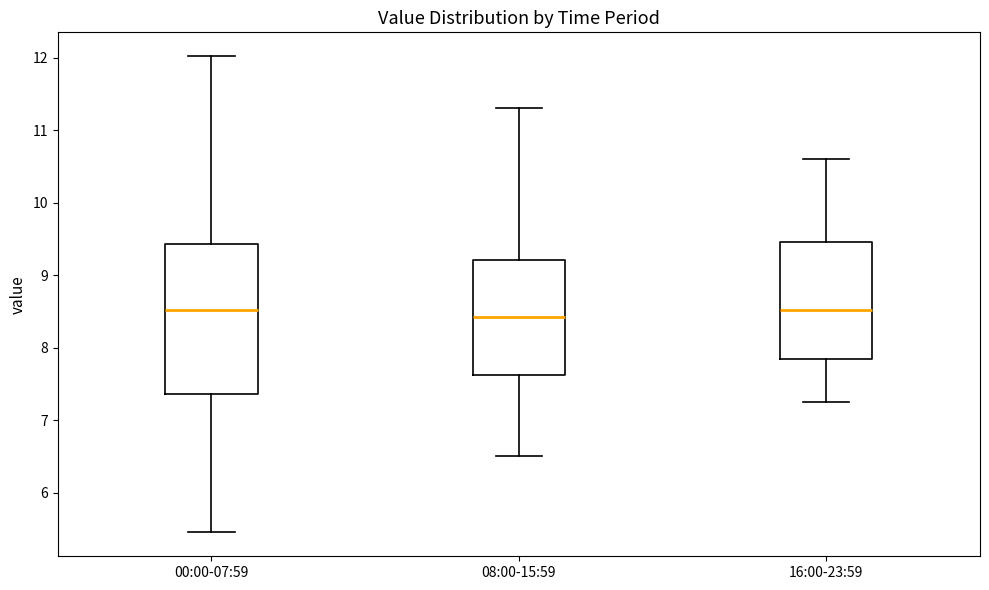

Reading left to right, transcribe this box plot: for each box, give where its median line is, the range the box spans, and where its two whiskers end, as read against the y-axis. The values are not printed on the chart, so give them approximately, as read against the axis.

00:00-07:59: median 8.5, box 7.4 to 9.4, whiskers 5.5 to 12.0
08:00-15:59: median 8.4, box 7.6 to 9.2, whiskers 6.5 to 11.3
16:00-23:59: median 8.5, box 7.8 to 9.5, whiskers 7.3 to 10.6